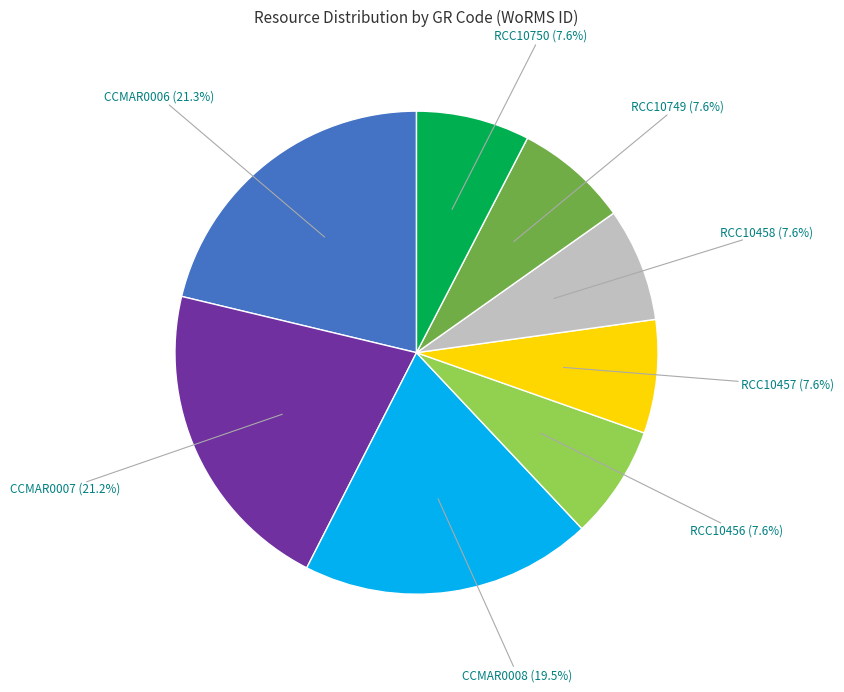

Does any single category account for the majority?

No